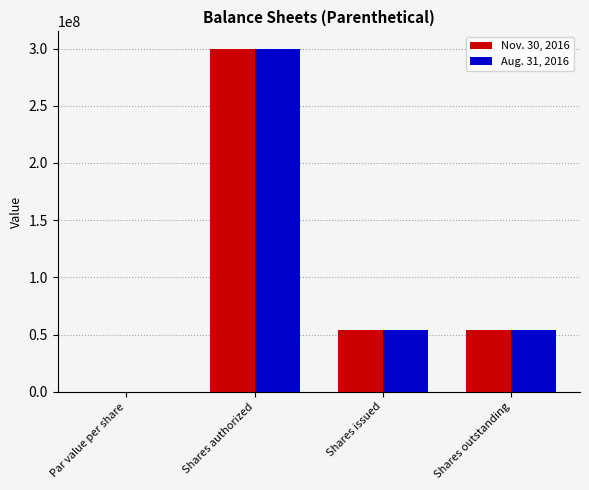

At which category is the sum across all series the highest?

Shares authorized